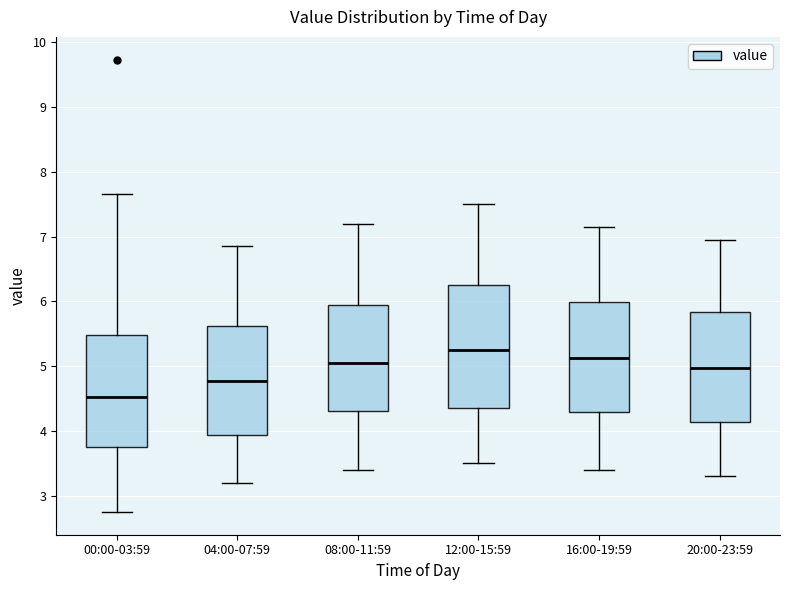

Reading left to right, transcribe this box plot: for each box, give where its median line is, the range the box spans, and where its two whiskers end, as read against the y-axis. The values are not printed on the chart, so give them approximately, as read against the axis.

00:00-03:59: median 4.5, box 3.7 to 5.5, whiskers 2.8 to 7.7
04:00-07:59: median 4.8, box 3.9 to 5.6, whiskers 3.2 to 6.9
08:00-11:59: median 5.1, box 4.3 to 6.0, whiskers 3.4 to 7.2
12:00-15:59: median 5.3, box 4.4 to 6.3, whiskers 3.5 to 7.5
16:00-19:59: median 5.1, box 4.3 to 6.0, whiskers 3.4 to 7.2
20:00-23:59: median 5.0, box 4.1 to 5.8, whiskers 3.3 to 7.0